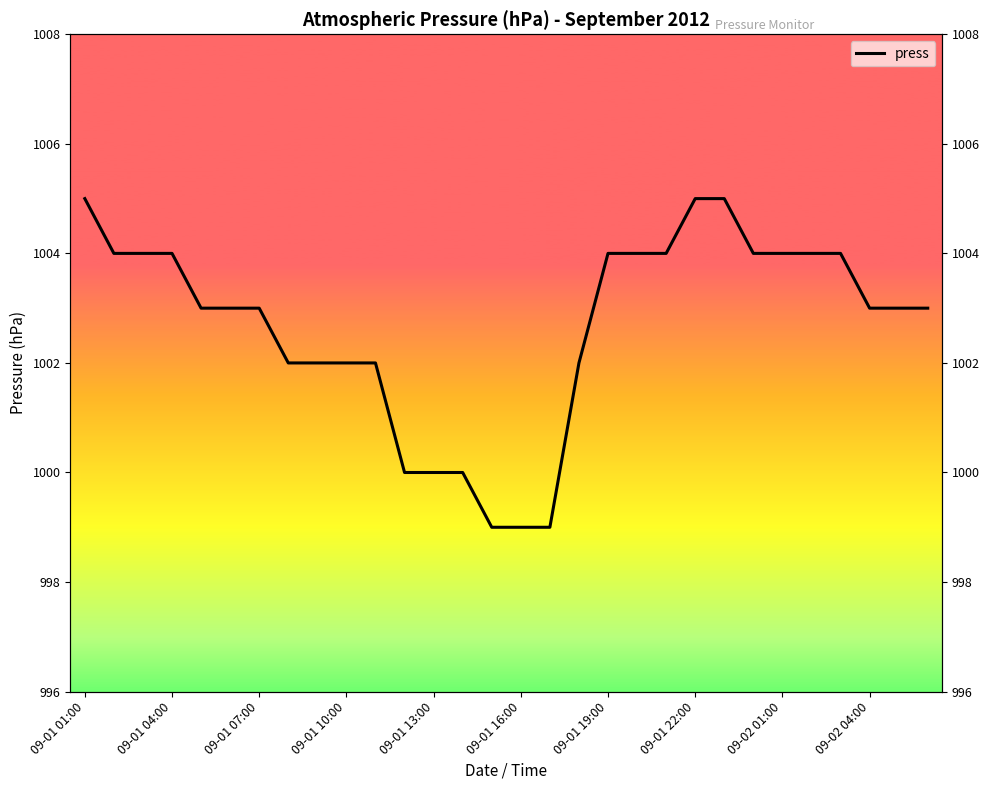

What is the difference between the values at 11 and 21?

5